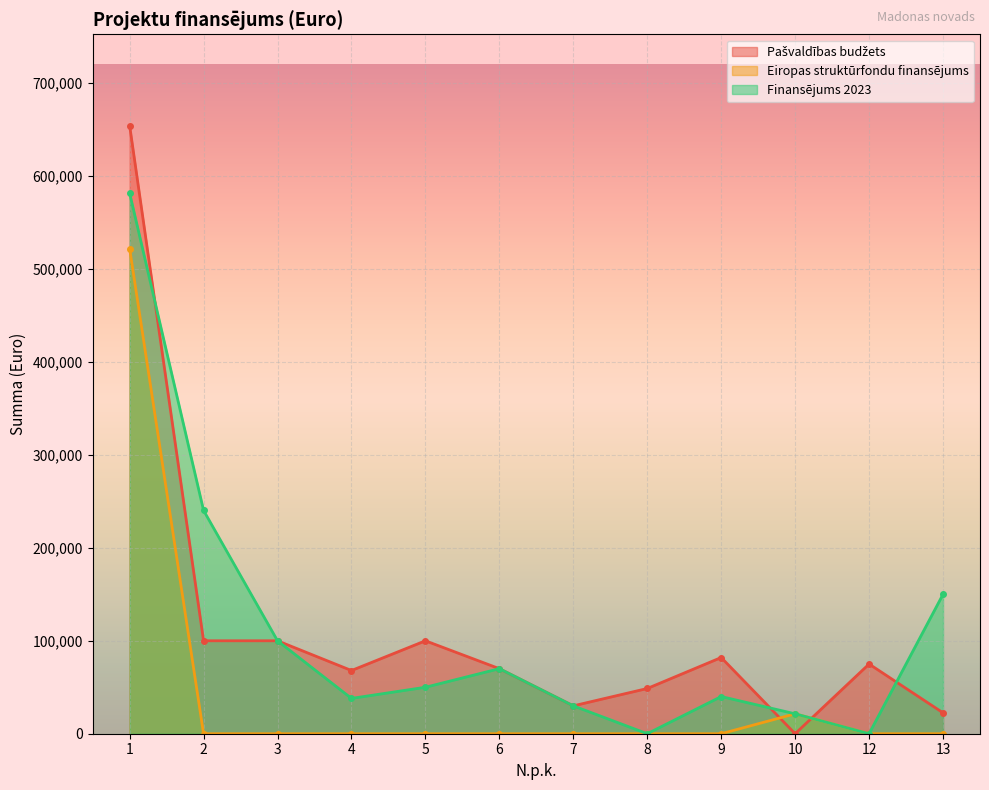

Between 5 and 9, which is larger?

5